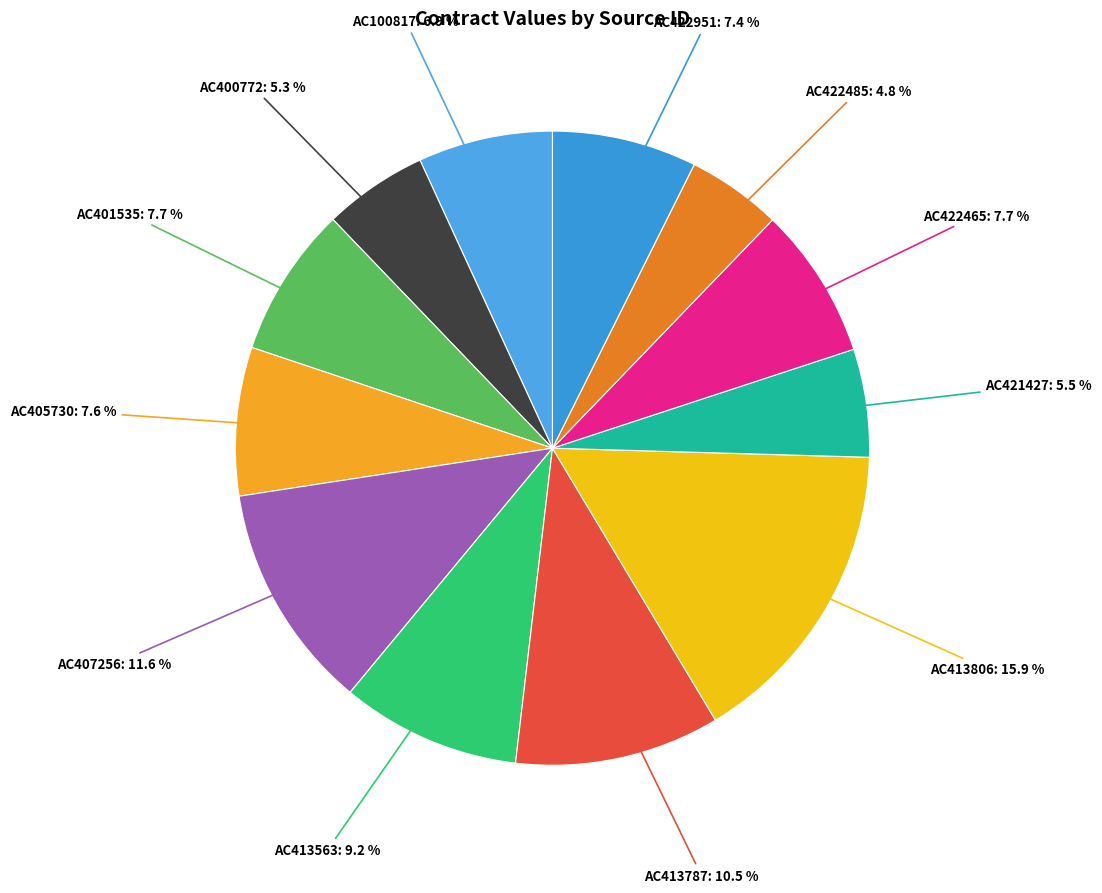

Which has a higher value, AC401535 or AC422485?

AC401535